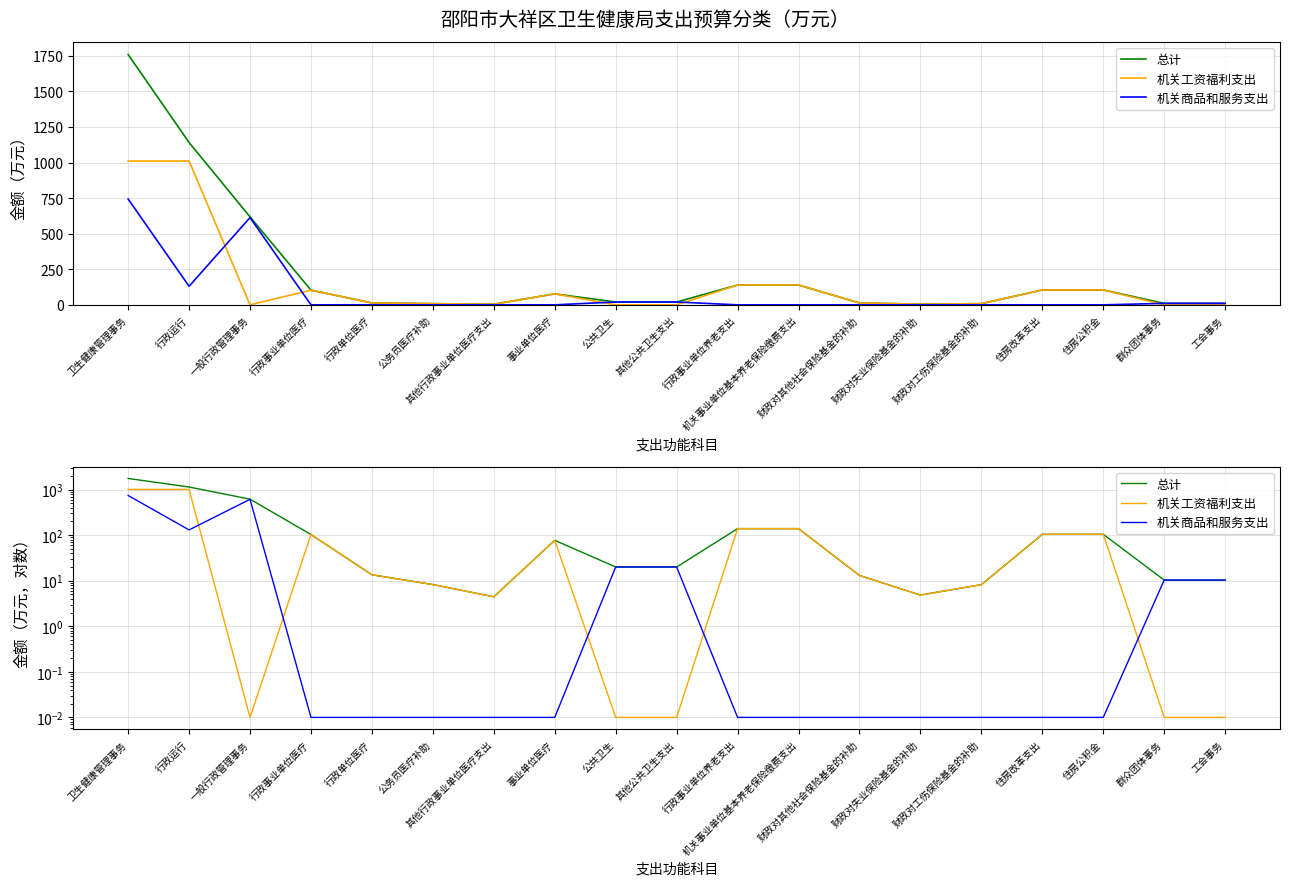

Does the chart display data point markers on the line(s)?

No